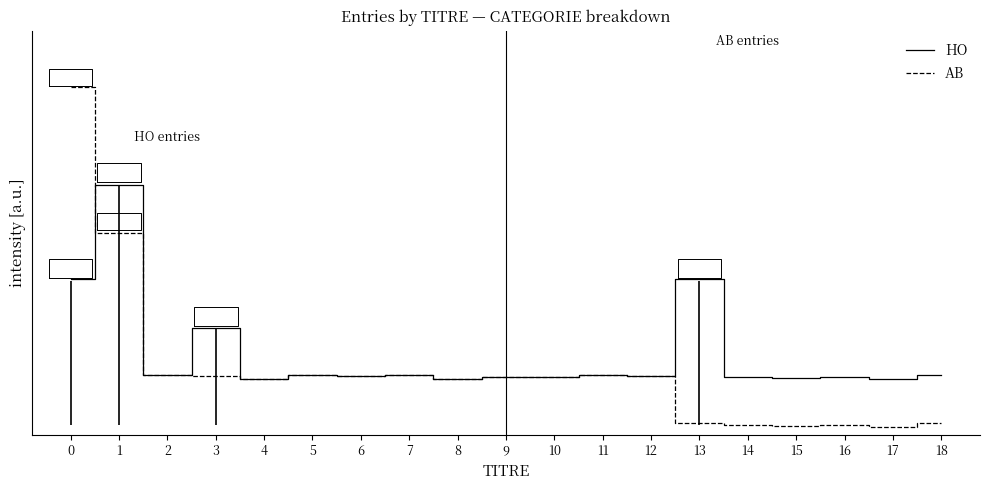

True or false: AB and HO cross at least once.

True